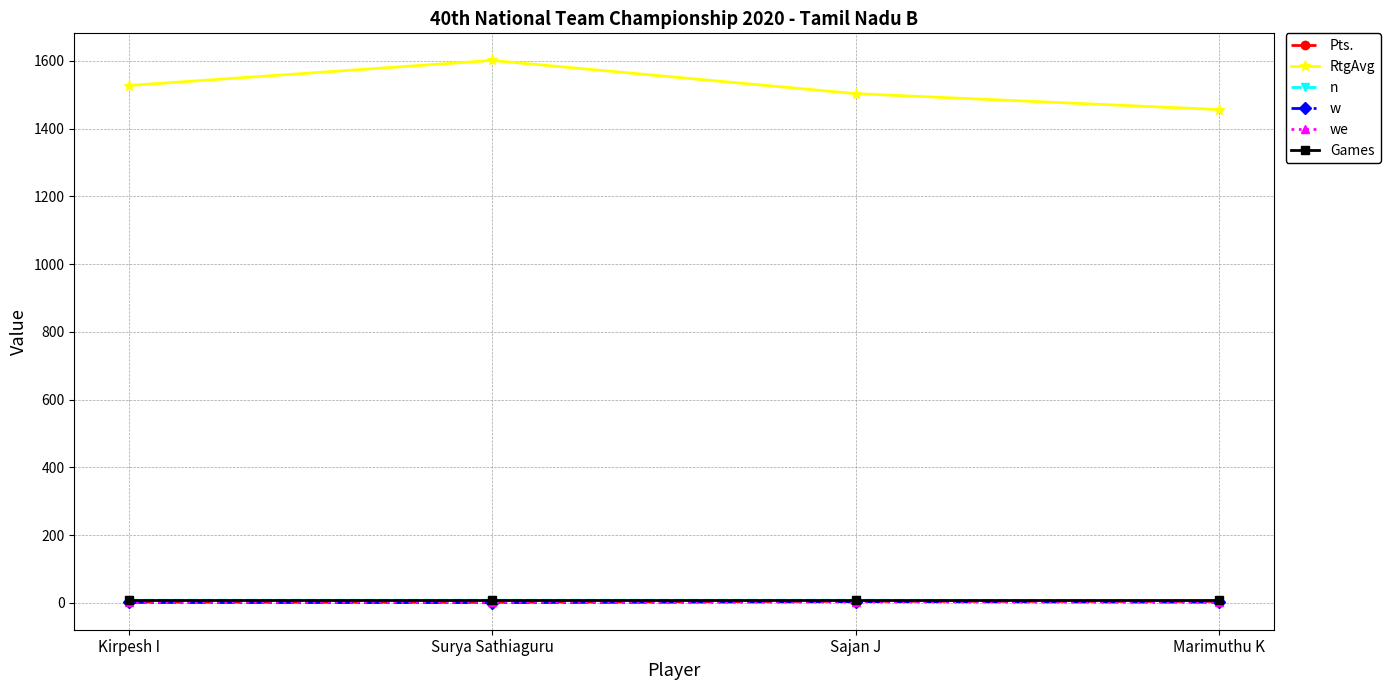

Which label corresponds to the largest value in the chart?

Surya Sathiaguru